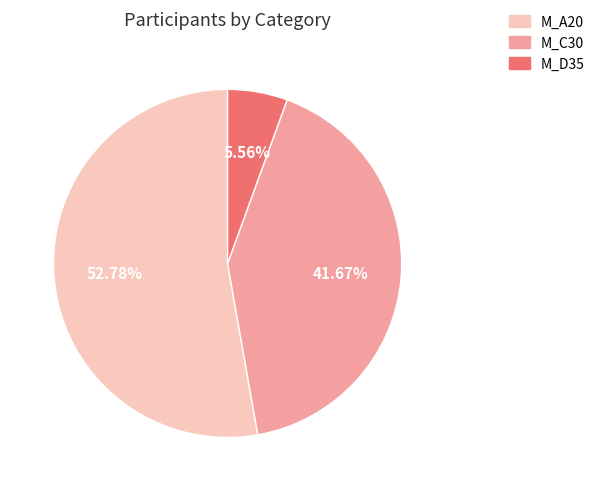

Rank the categories by value from lowest to highest.

M_D35, M_C30, M_A20